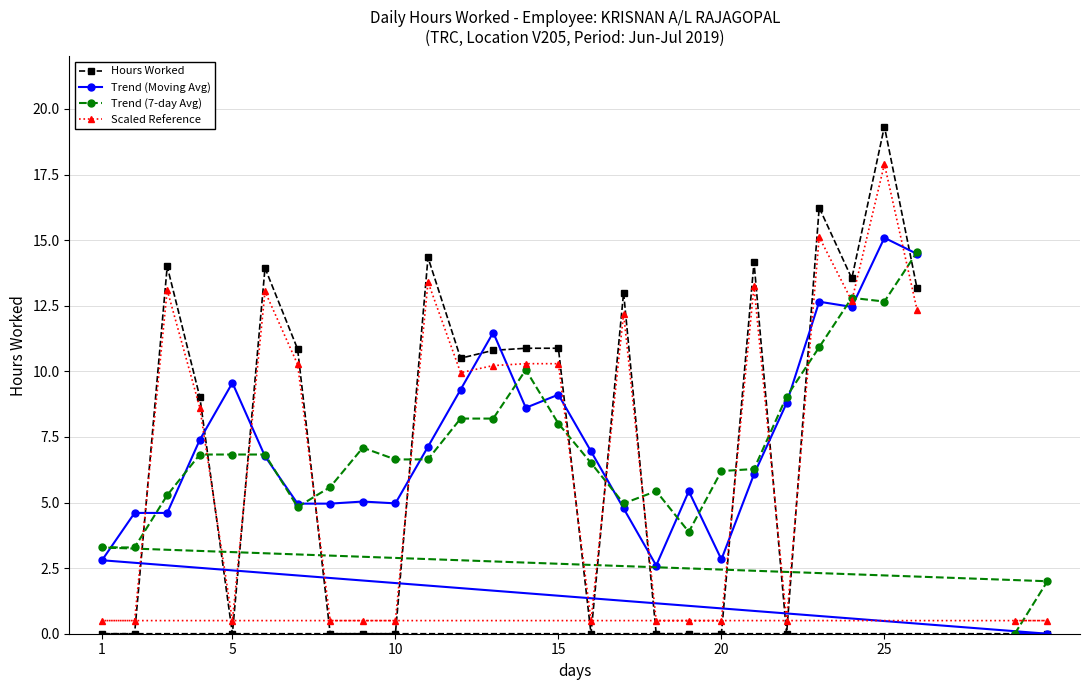

What is the maximum value for Scaled Reference?

17.9